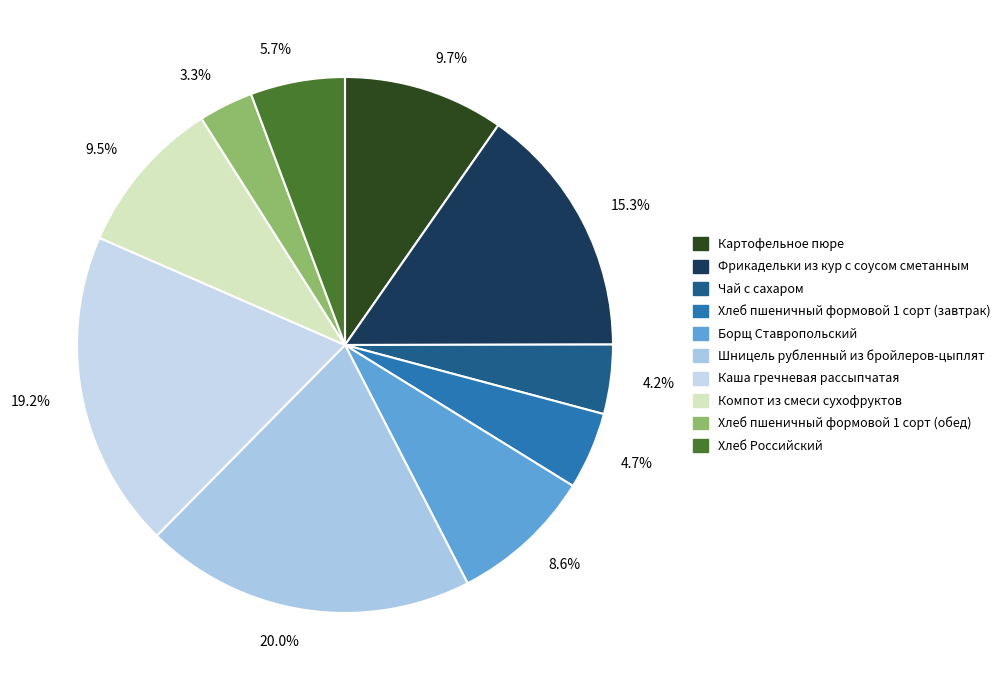

Is there any slice that represents more than half of the pie?

No